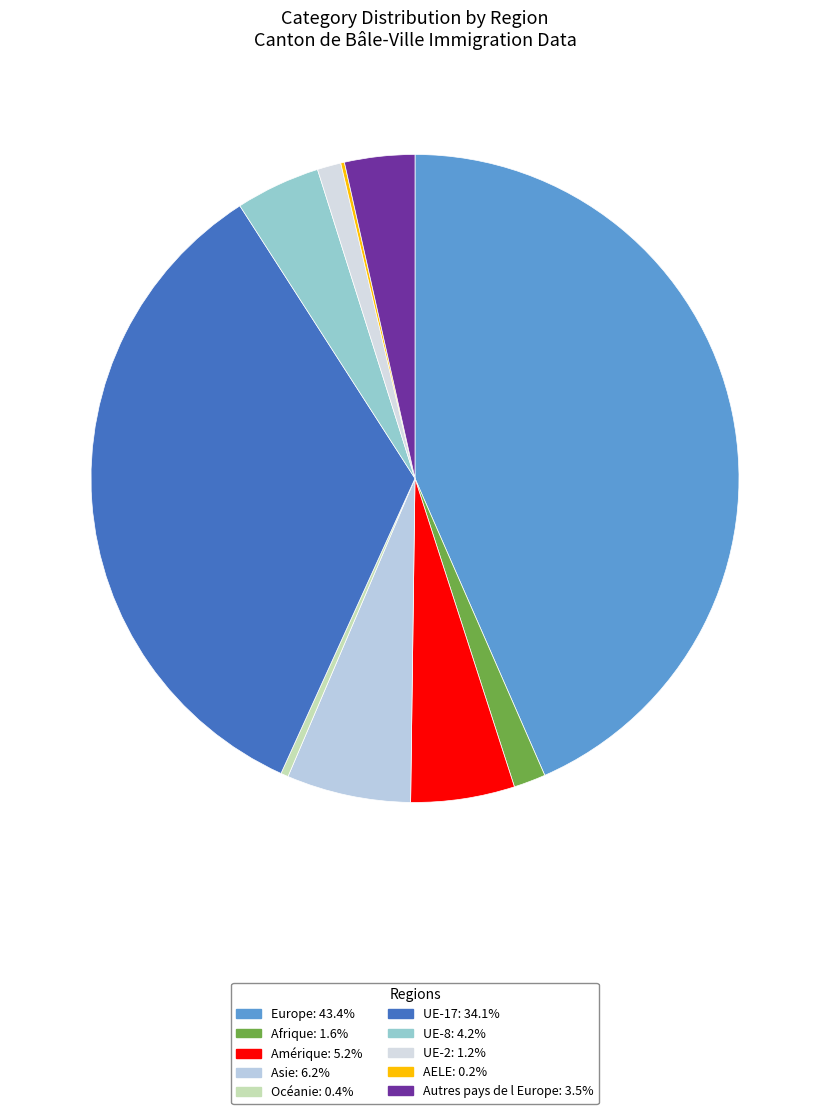

How many slices are in this pie chart?

10